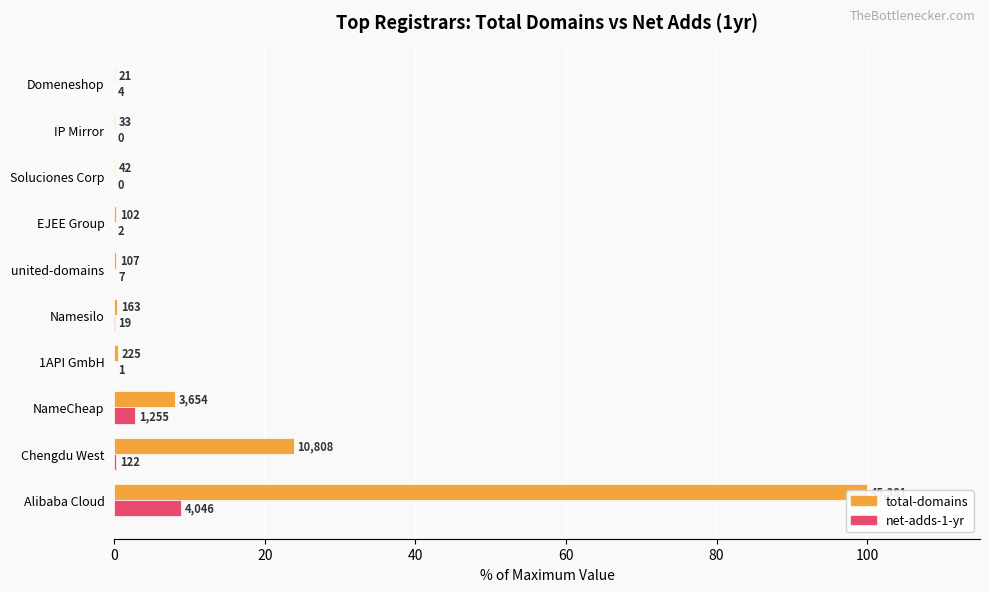

At Soluciones Corp, list the series in order from largest to smallest.

total-domains, net-adds-1-yr